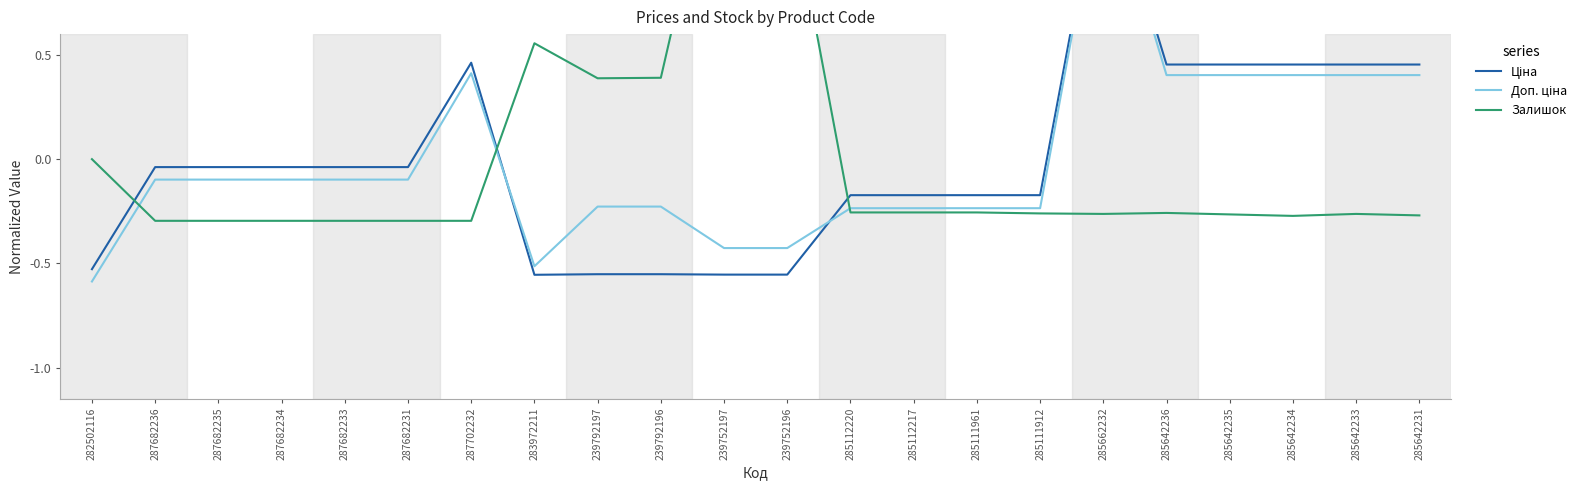

List the series in order of their peak value, lowest first.

Доп. ціна, Ціна, Залишок